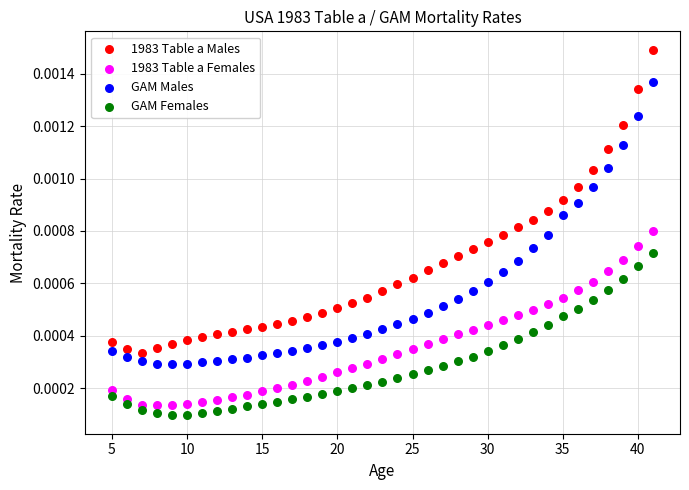

What is the X range (max minus min) for the scatter plot?

36.0